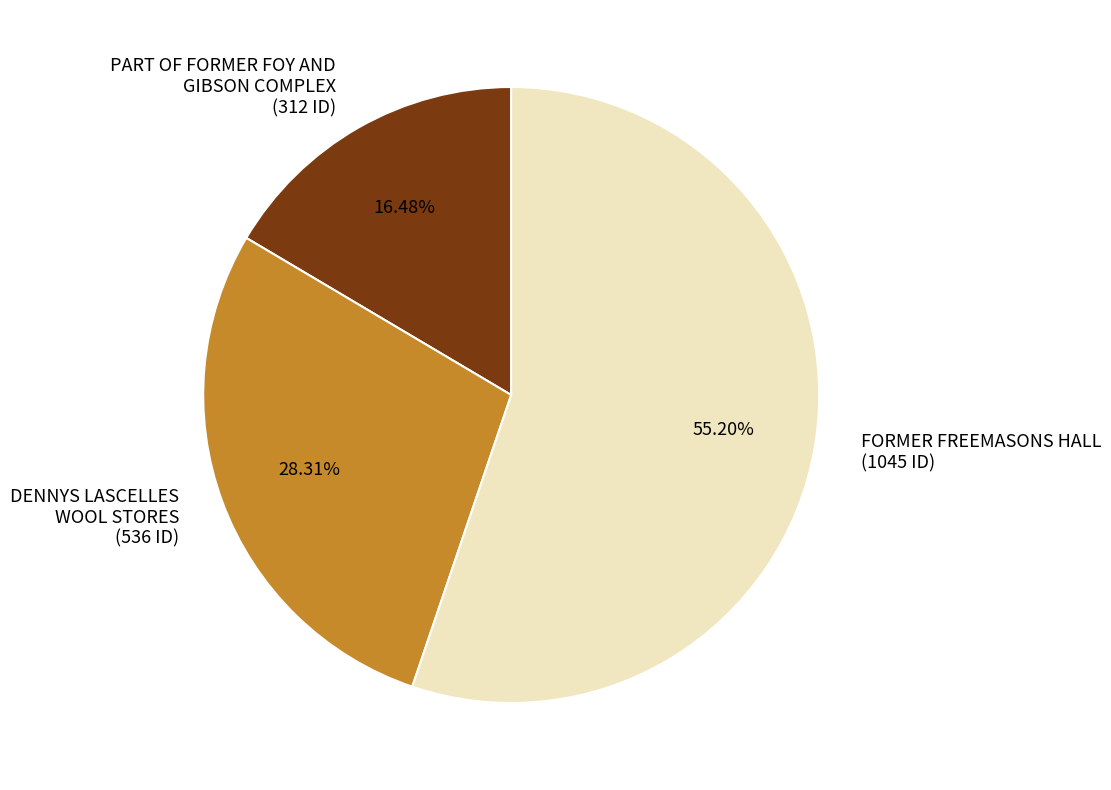

Which has a higher value, DENNYS LASCELLES WOOL STORES or FORMER FREEMASONS HALL?

FORMER FREEMASONS HALL